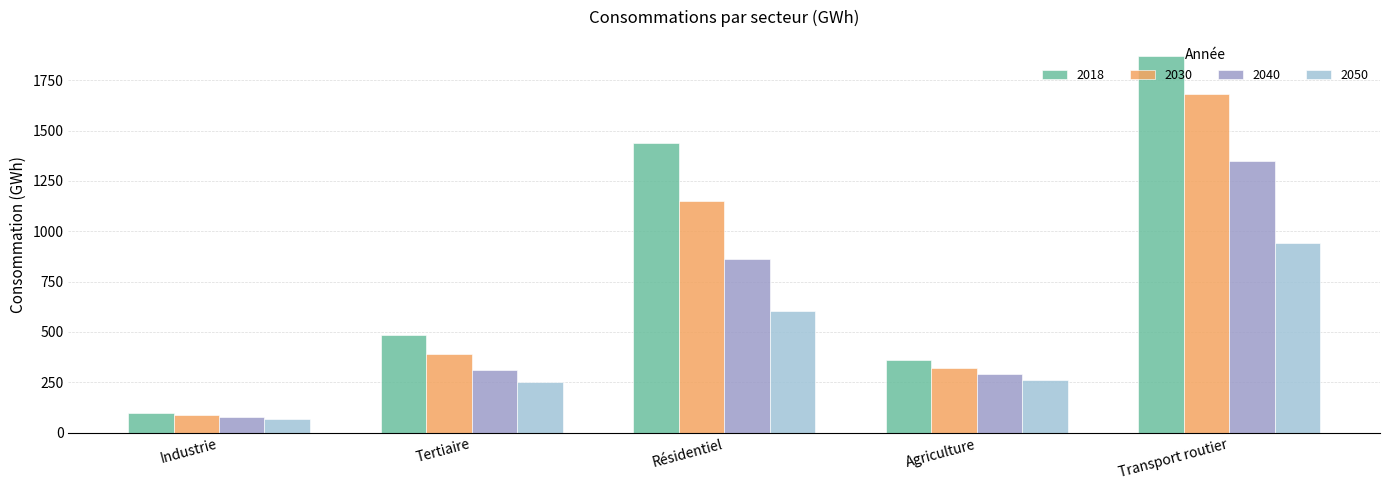

What value does the 2030 series have at Résidentiel?

1152.4